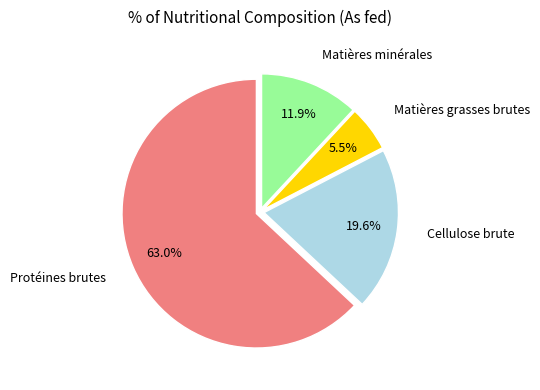

Is there any slice that represents more than half of the pie?

Yes